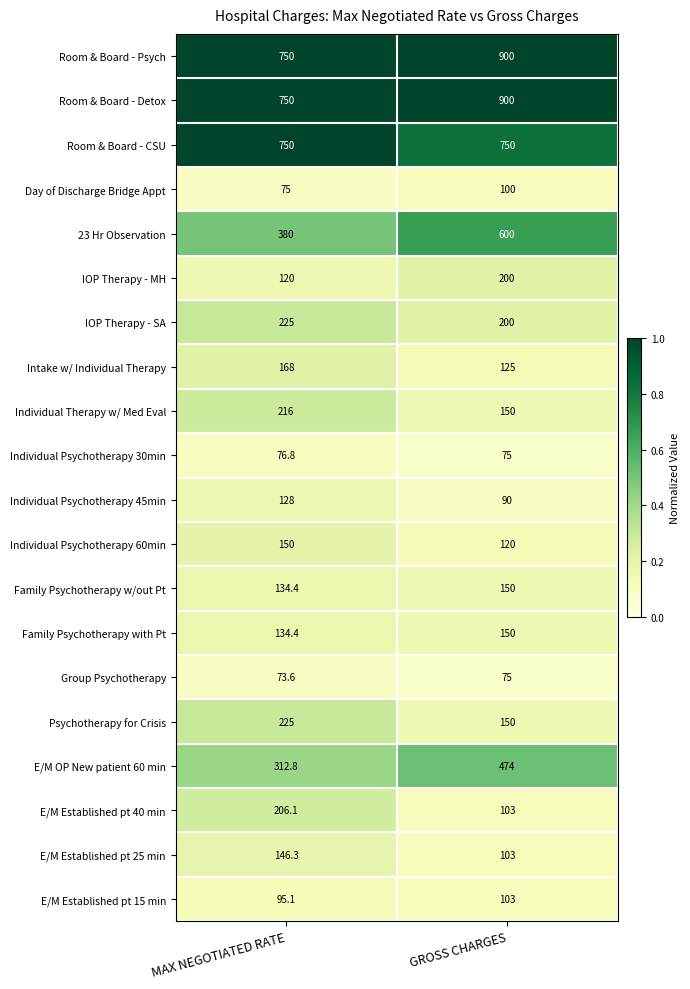

Which category has the highest value across all series?

GROSS CHARGES